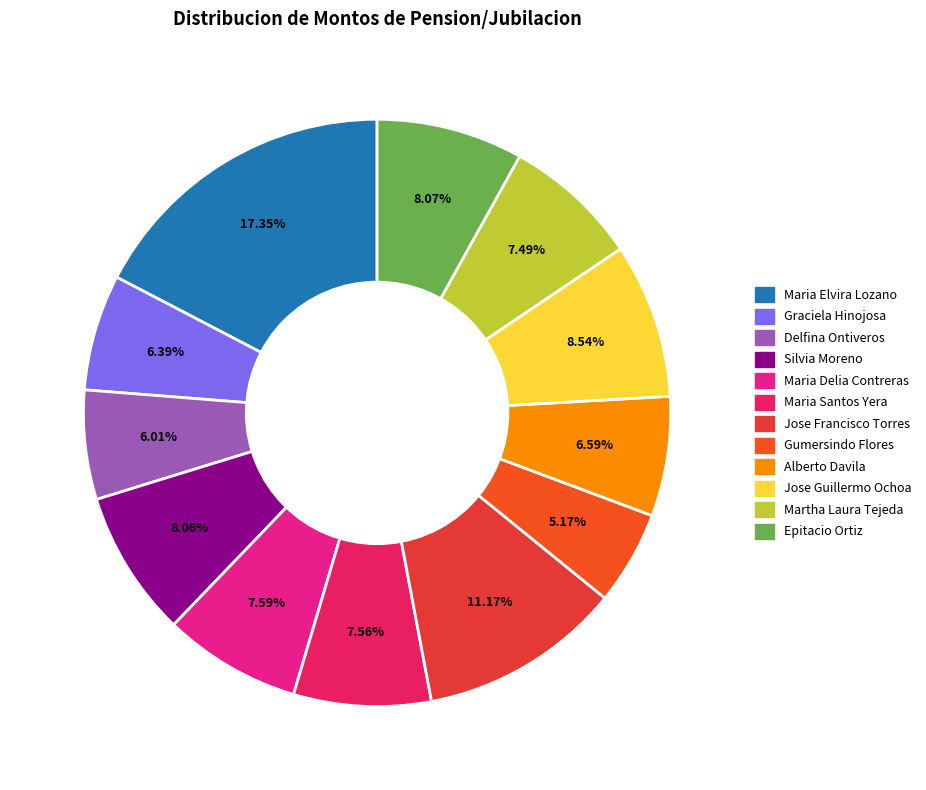

Which slice is the largest?

Maria Elvira Lozano